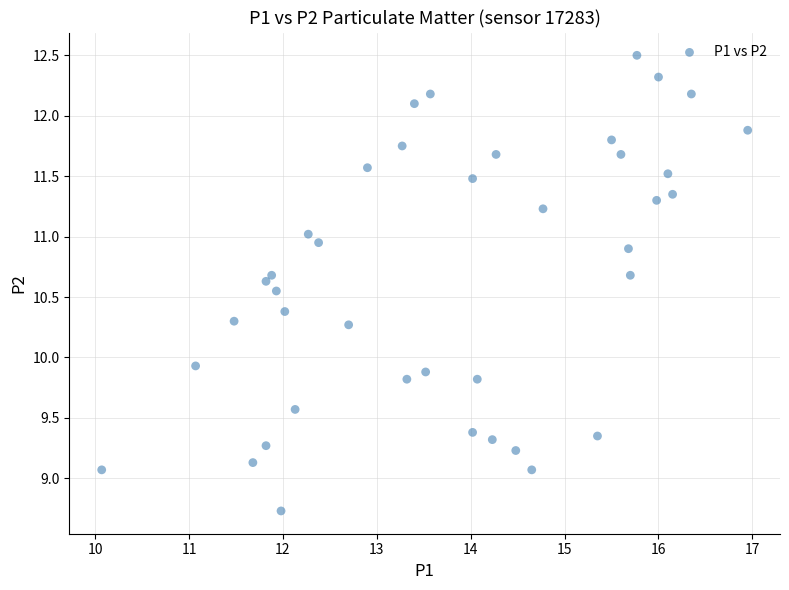

What Y value in the scatter plot is closest to 10?

9.9